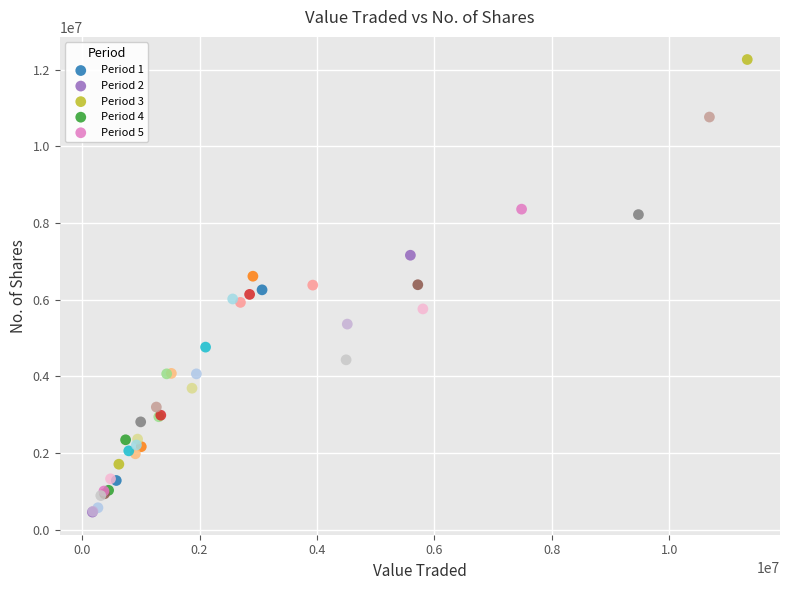

Which series reaches the maximum Y coordinate?

Period 5